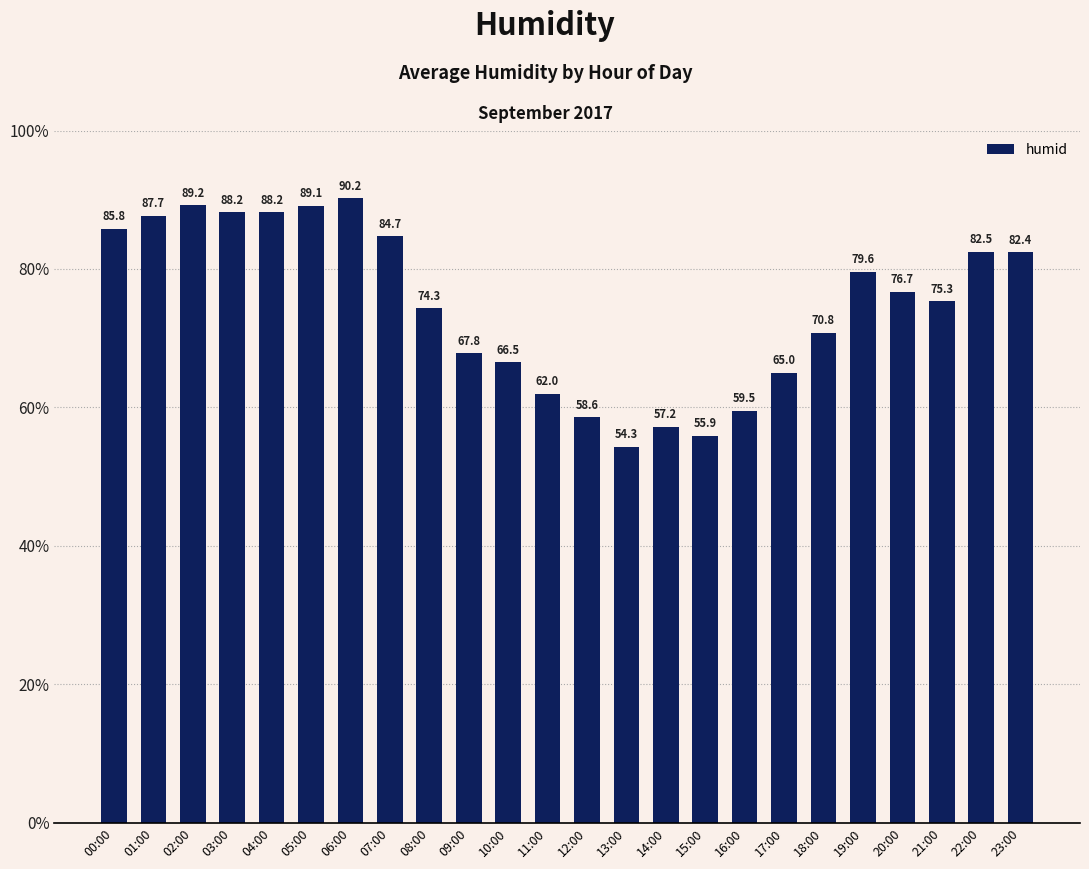

What is the value of the 20th bar from the left?

79.6